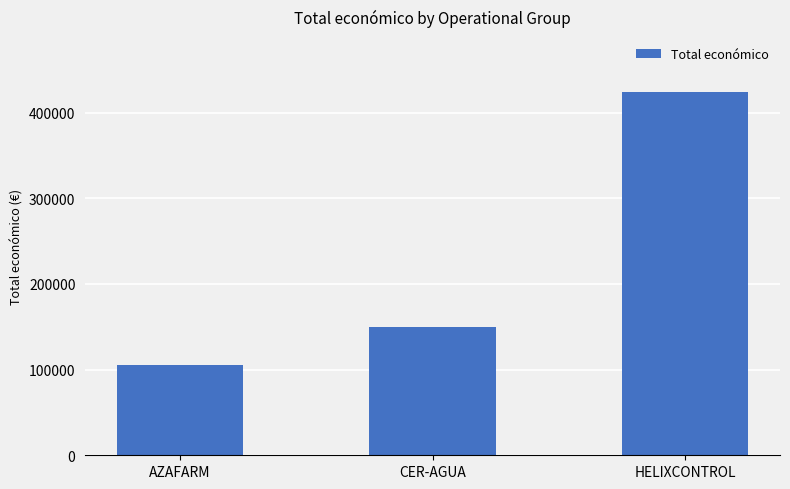

Is it true that the value at CER-AGUA is 150000?

True